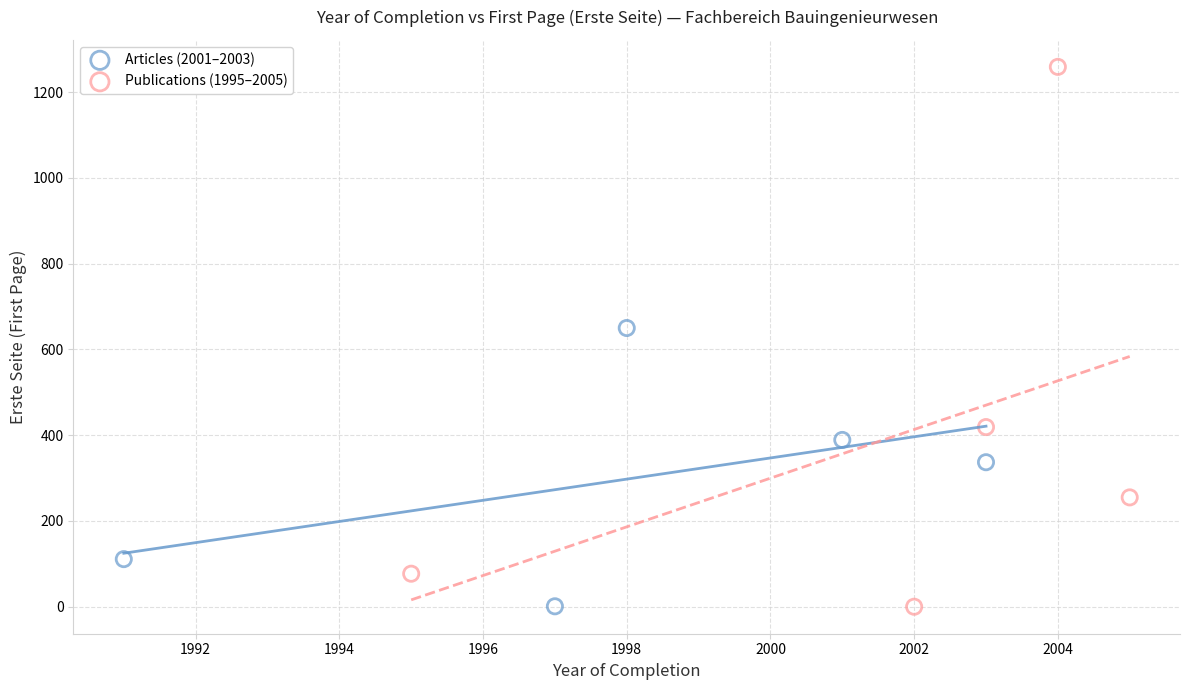

Which series reaches the maximum Y coordinate?

Publications (1995–2005)